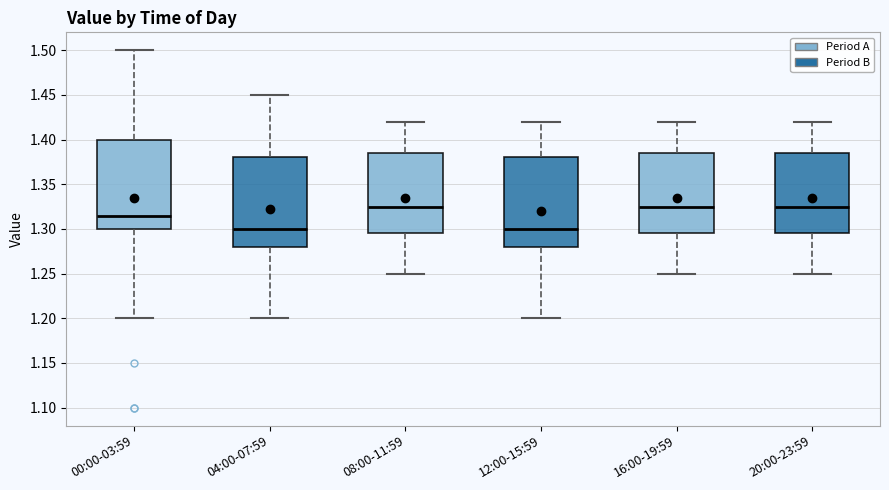

Reading left to right, transcribe this box plot: for each box, give where its median line is, the range the box spans, and where its two whiskers end, as read against the y-axis. The values are not printed on the chart, so give them approximately, as read against the axis.

00:00-03:59: median 1.315, box 1.300 to 1.400, whiskers 1.200 to 1.500
04:00-07:59: median 1.300, box 1.280 to 1.380, whiskers 1.200 to 1.450
08:00-11:59: median 1.325, box 1.295 to 1.385, whiskers 1.250 to 1.420
12:00-15:59: median 1.300, box 1.280 to 1.380, whiskers 1.200 to 1.420
16:00-19:59: median 1.325, box 1.295 to 1.385, whiskers 1.250 to 1.420
20:00-23:59: median 1.325, box 1.295 to 1.385, whiskers 1.250 to 1.420